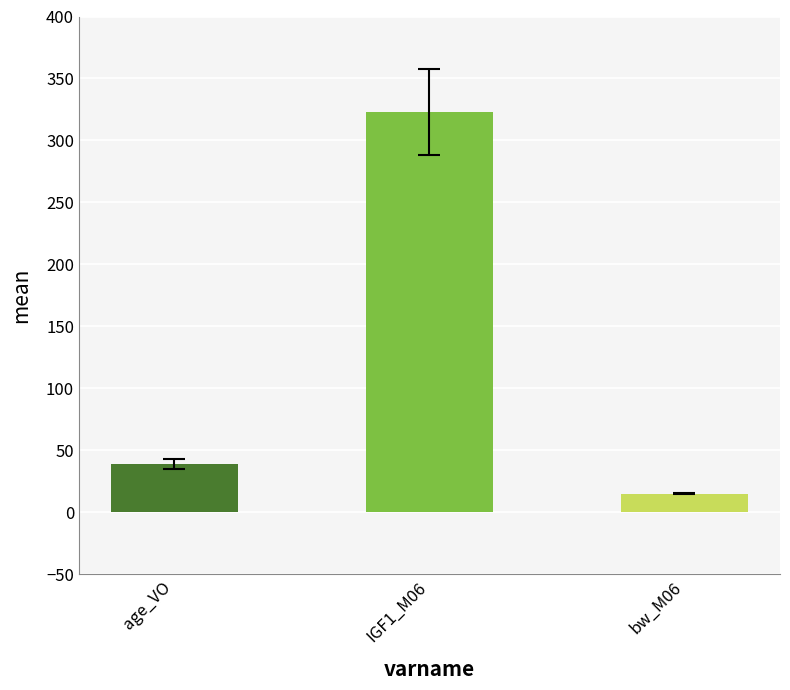

What is the value of the 2nd bar from the left?

323.0